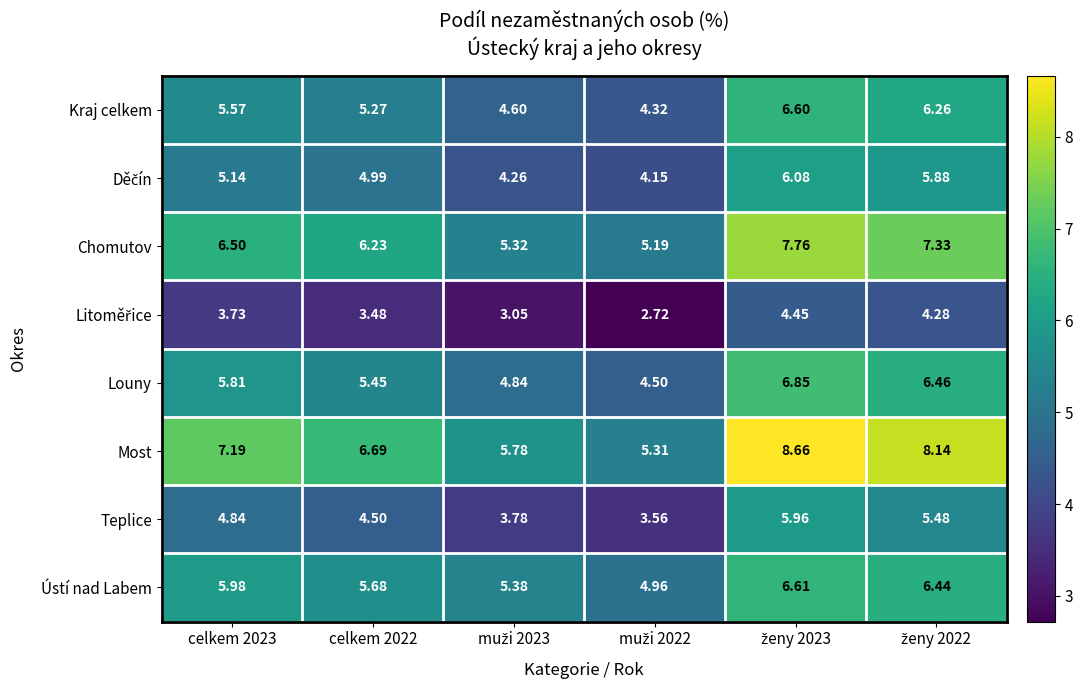

Which series has the largest total across all categories?

Most